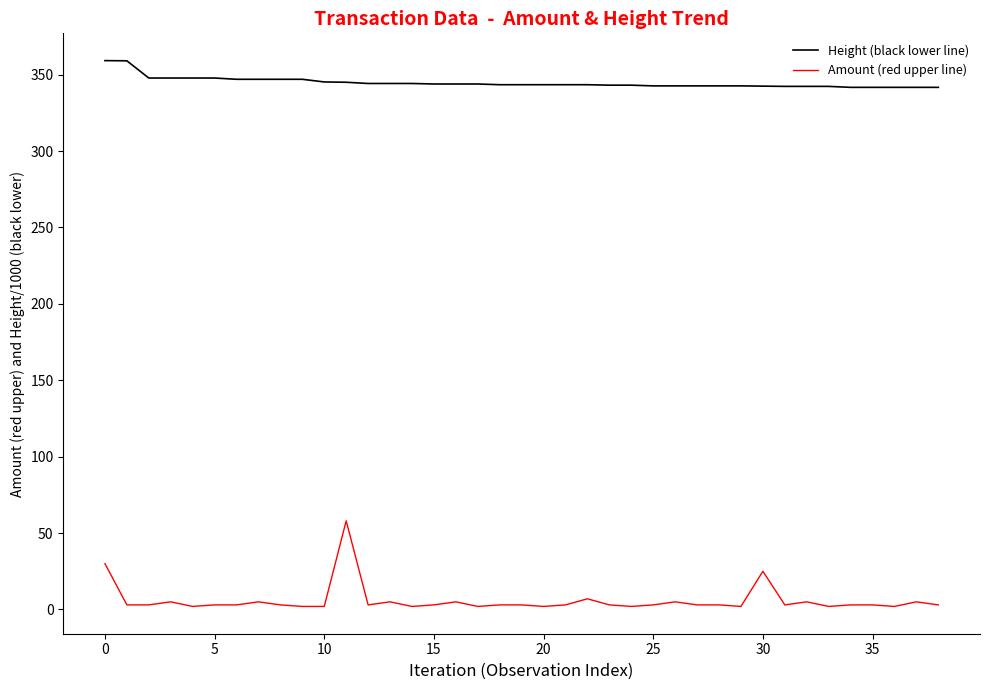

True or false: Height (black lower line) and Amount (red upper line) cross at least once.

False